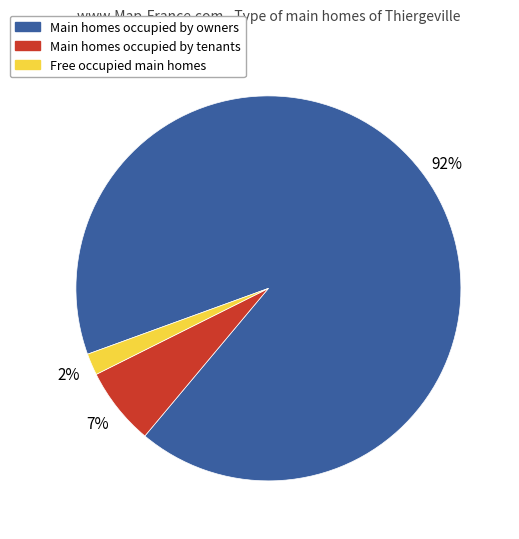

To the nearest percent, what is the combined percentage of Free occupied main homes and Main homes occupied by owners?

93%